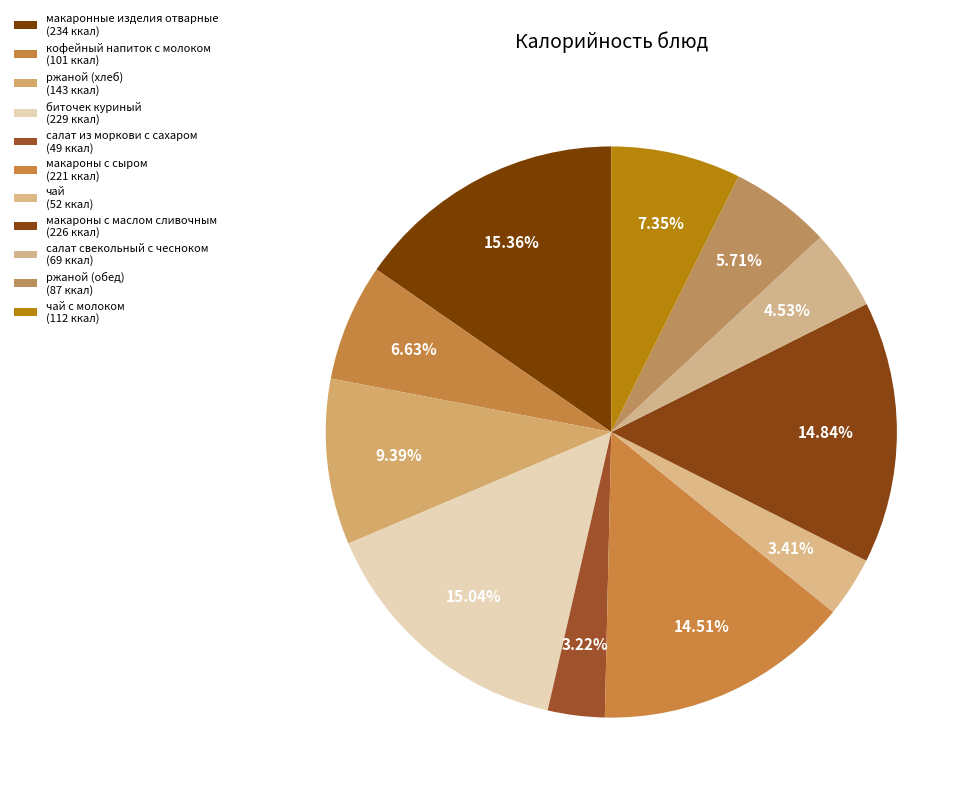

How many segments does this pie chart have?

11